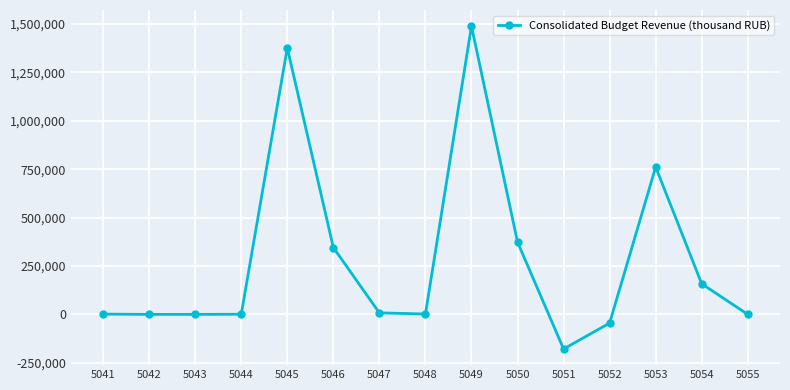

What is the change in value from 5052 to 5053?

+806509